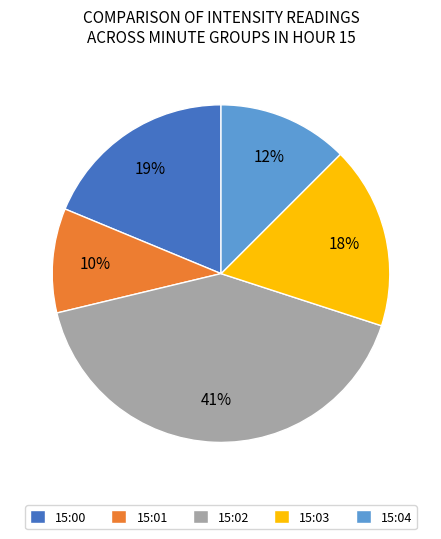

Does any single category account for the majority?

No